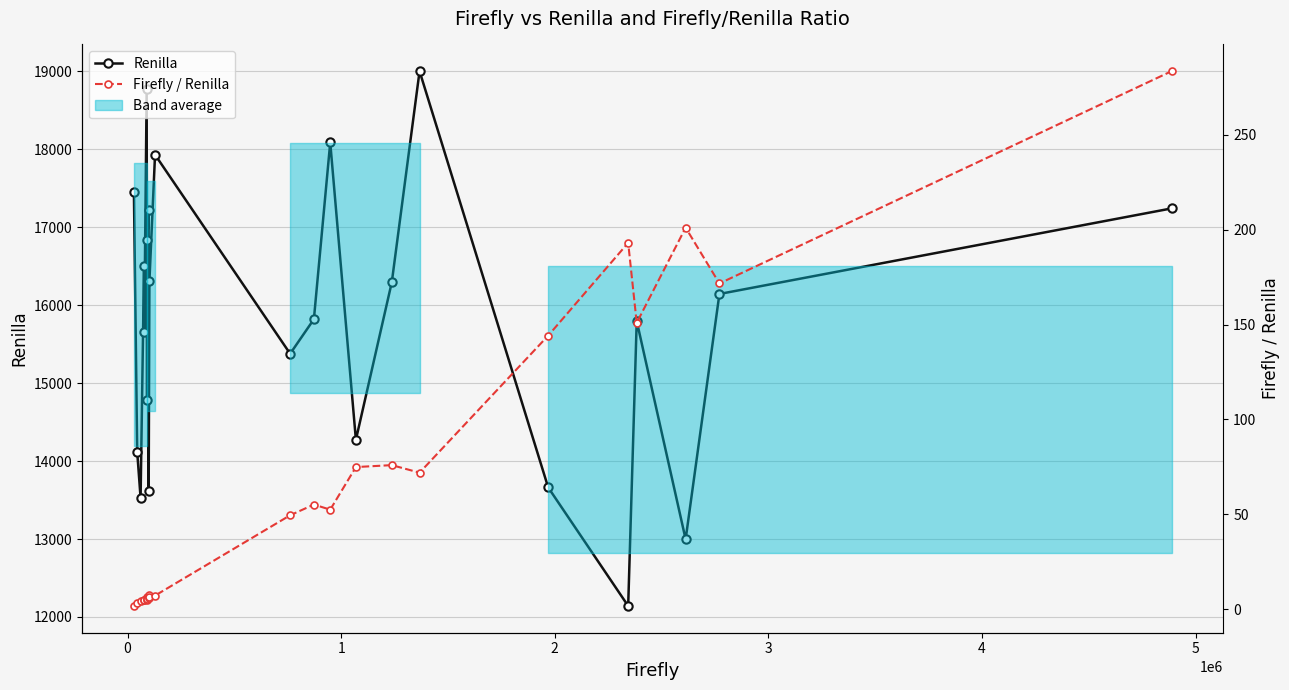

True or false: Firefly / Renilla and Renilla intersect in this chart.

False